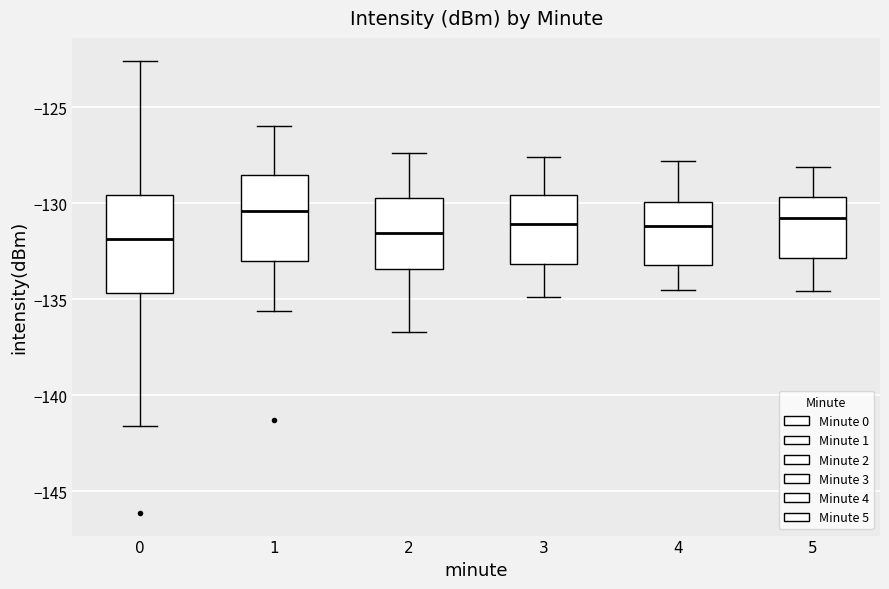

Which box is the tallest, from its lower edge to its upper edge?

0